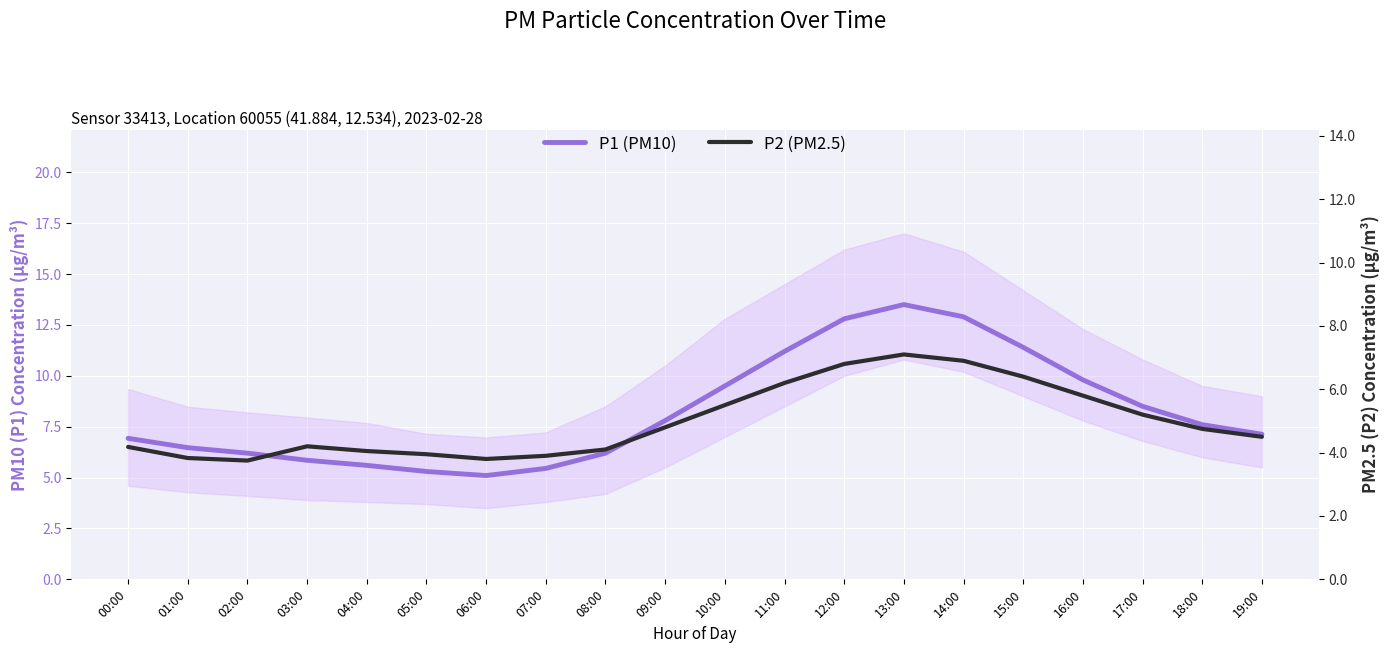

In P2 (PM2.5), how many points are higher than both neighbors (excluding endpoints)?

2